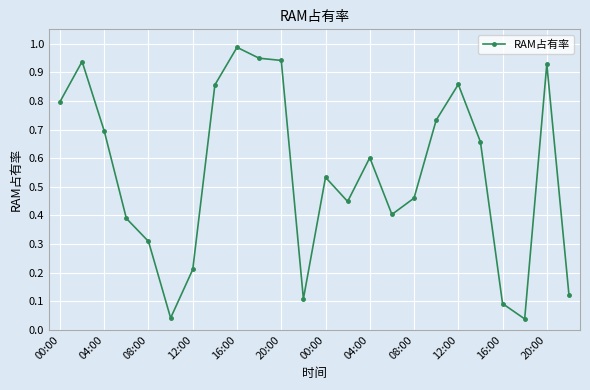

True or false: there are more than 2 points higher than both neighbors.

True